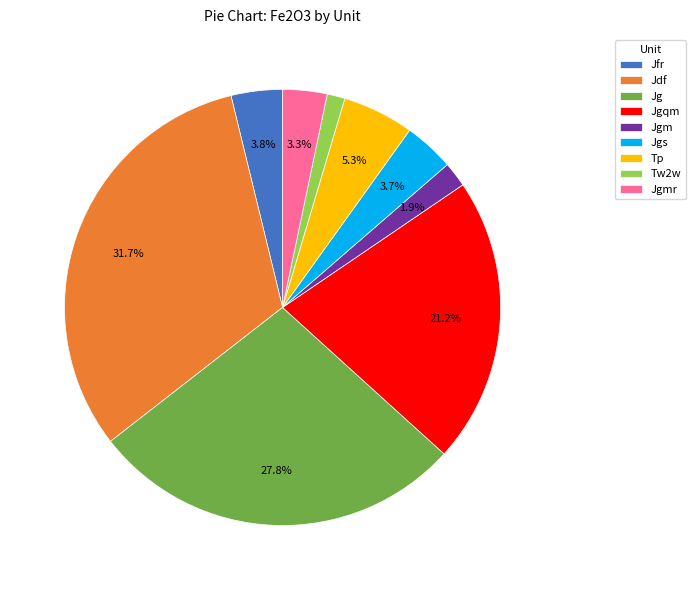

Which slice is the smallest?

Tw2w